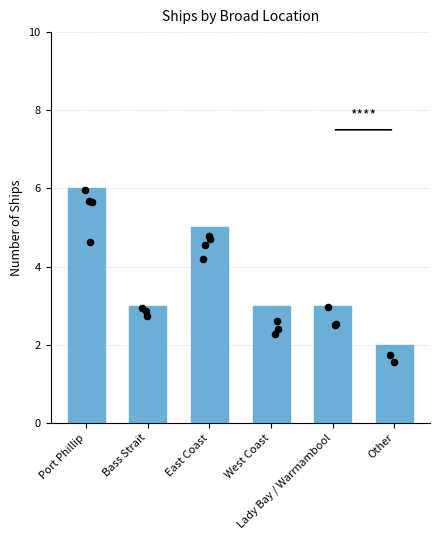

Which has a higher value, Other or East Coast?

East Coast